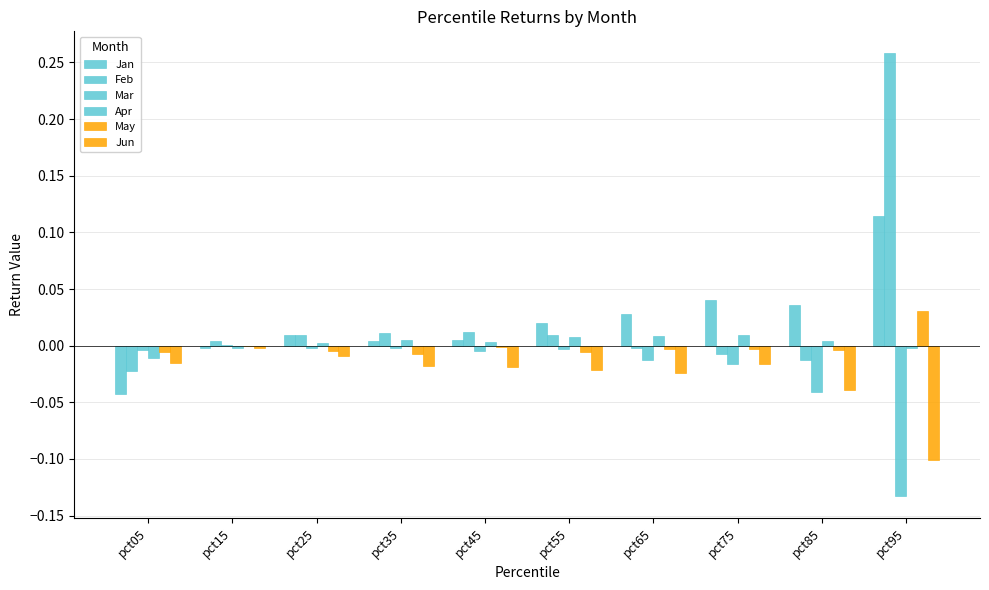

How many groups of bars are there?

10